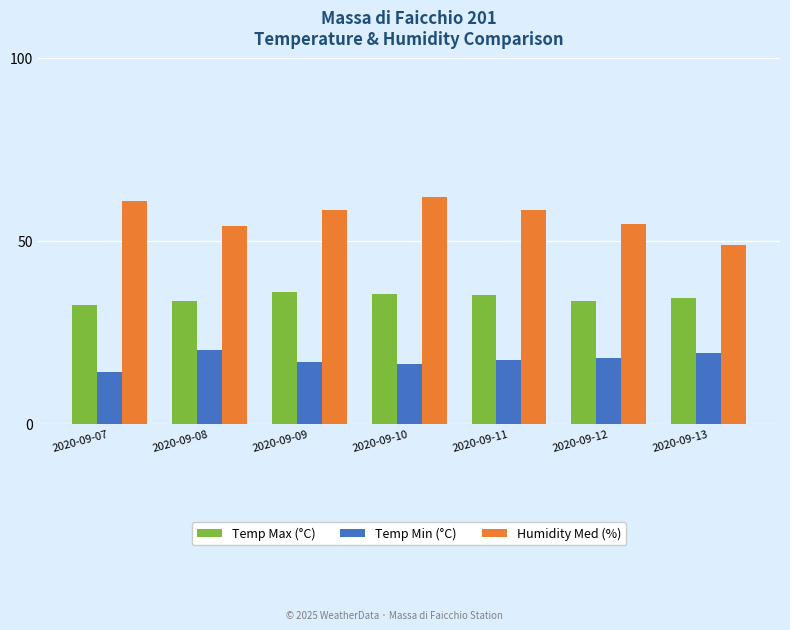

At how many categories does at least one series exceed 41?

7